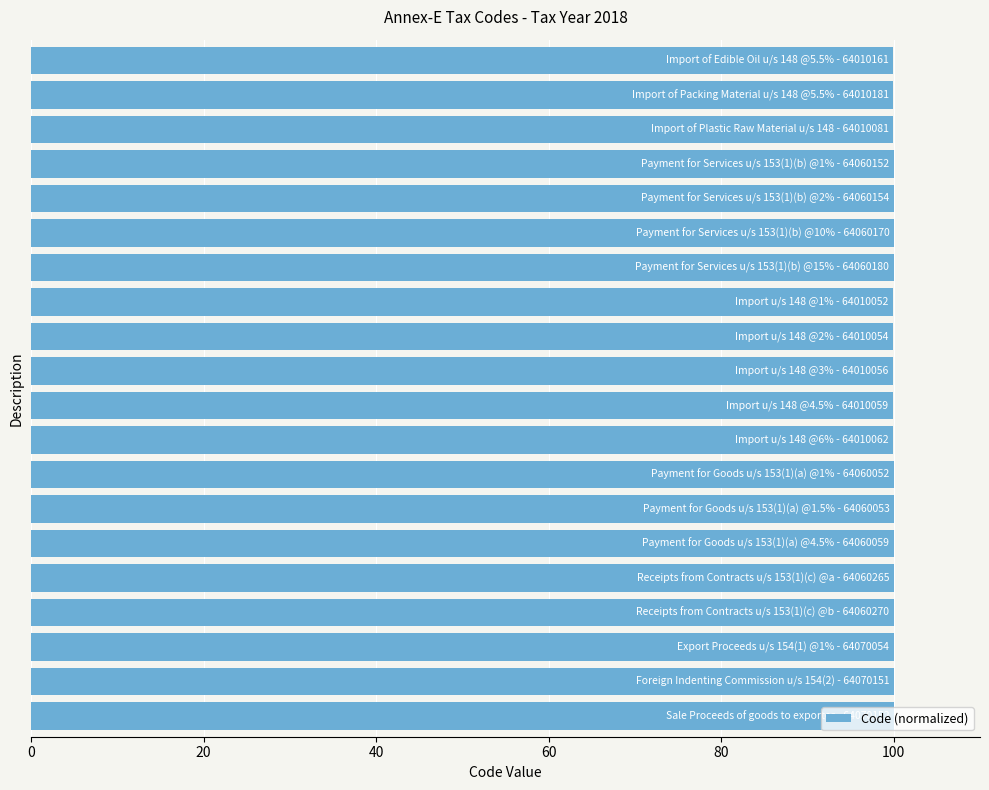

What is the value of the 17th bar from the top?

100.0